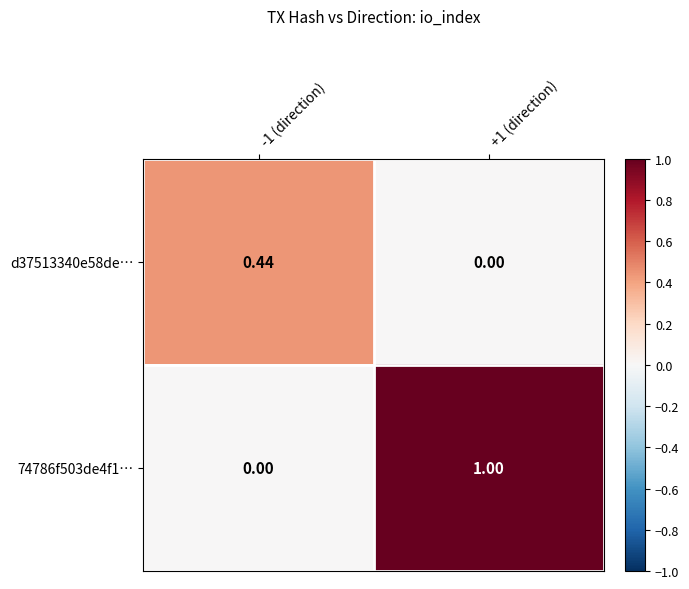

Is the value of 74786f503de4f1… at +1 (direction) greater than the value of d37513340e58de… at -1 (direction)?

Yes